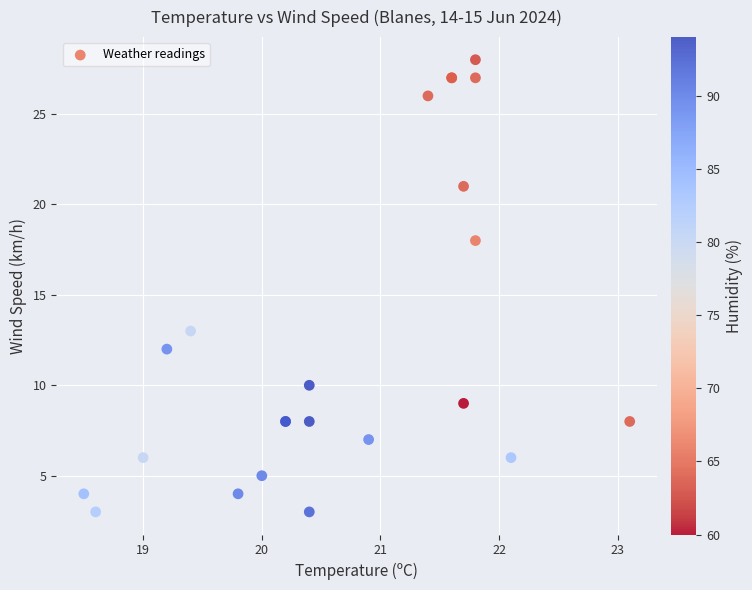

What Y value in the scatter plot is closest to 15?

13